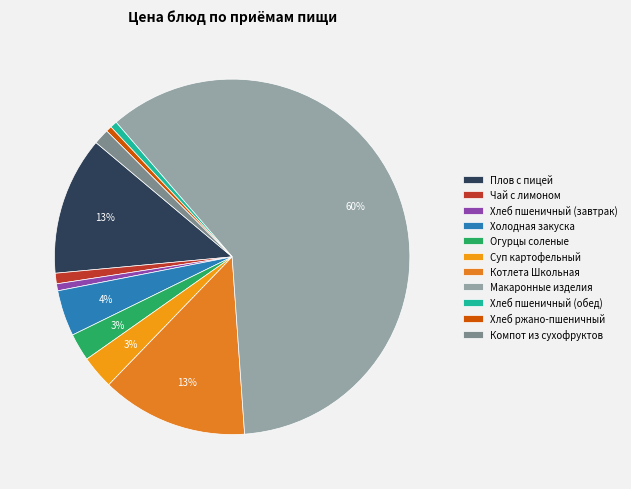

Which slice is the smallest?

Хлеб ржано-пшеничный